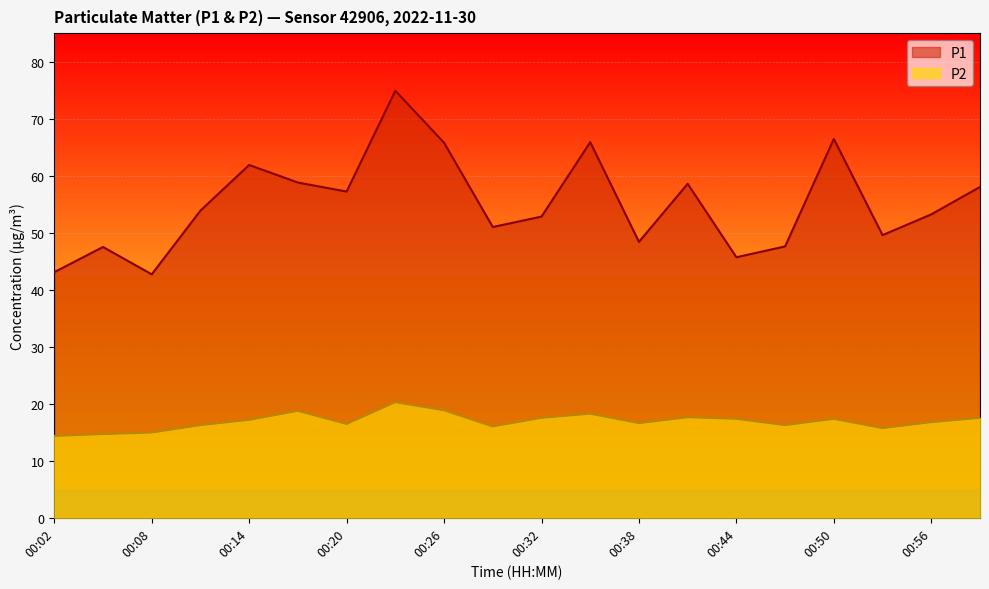

How many data points in P2 are above 17?

10